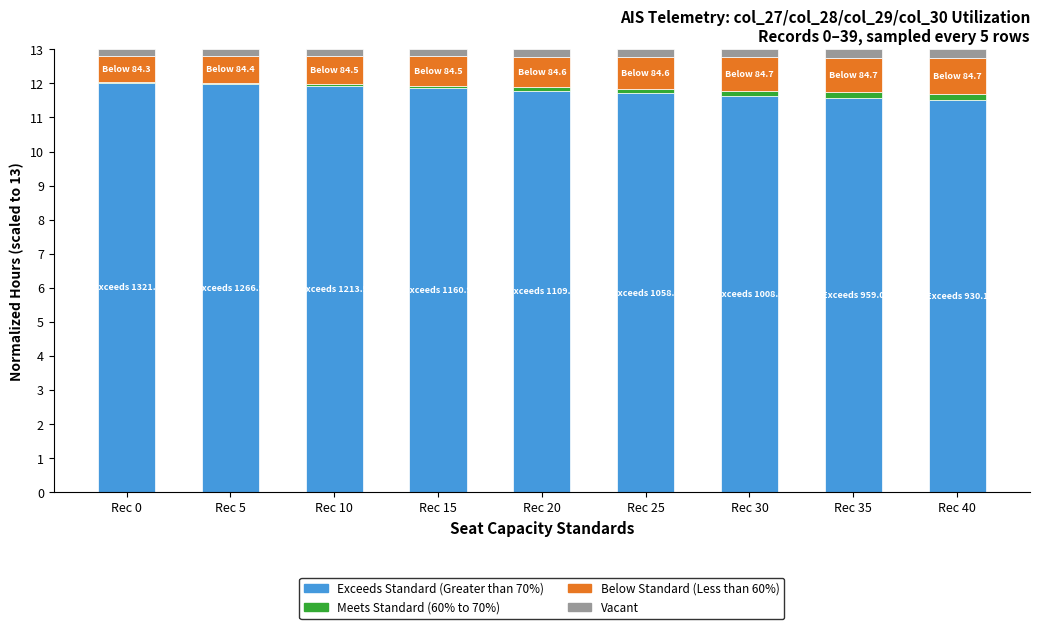

How many categories are shown in the chart?

9